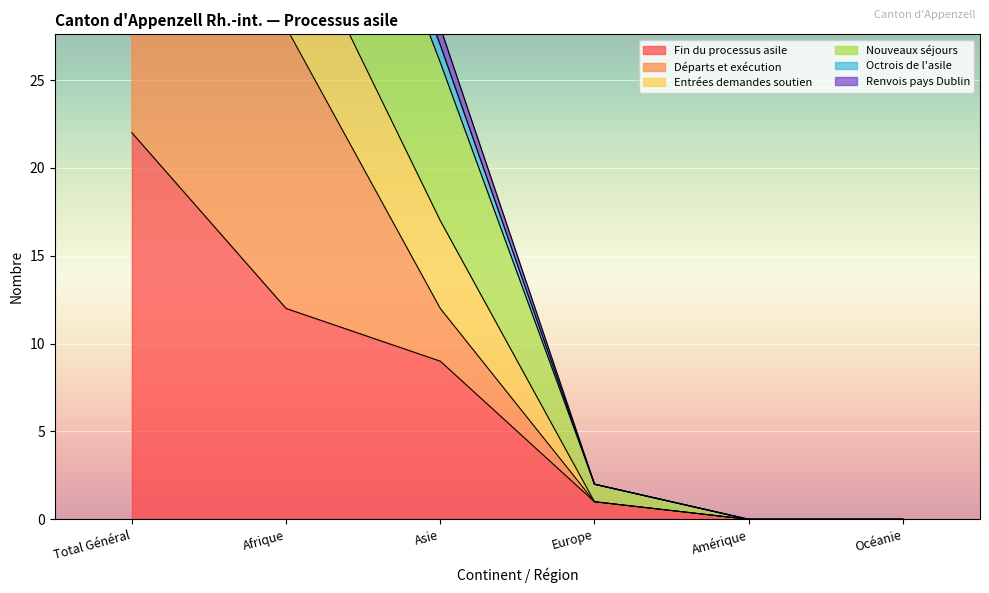

At which label does Fin du processus asile reach its peak?

Total Général